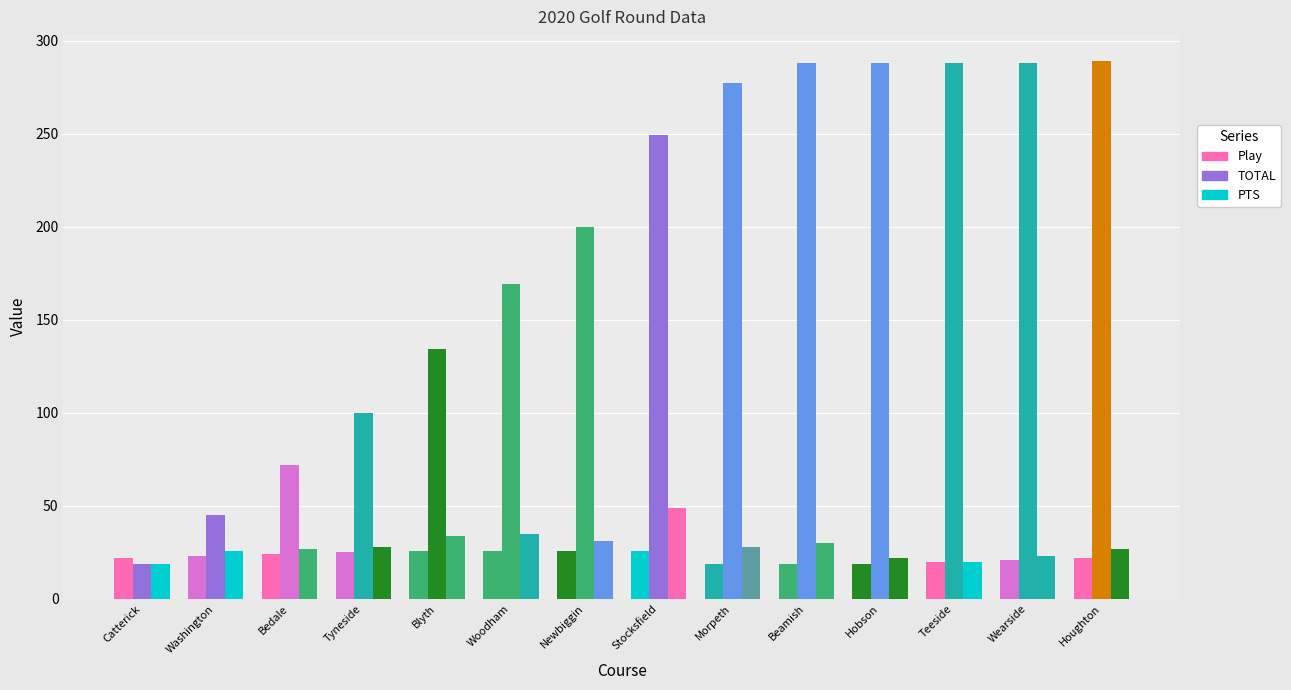

What is the value of the TOTAL bar at the 6th from the left?

169